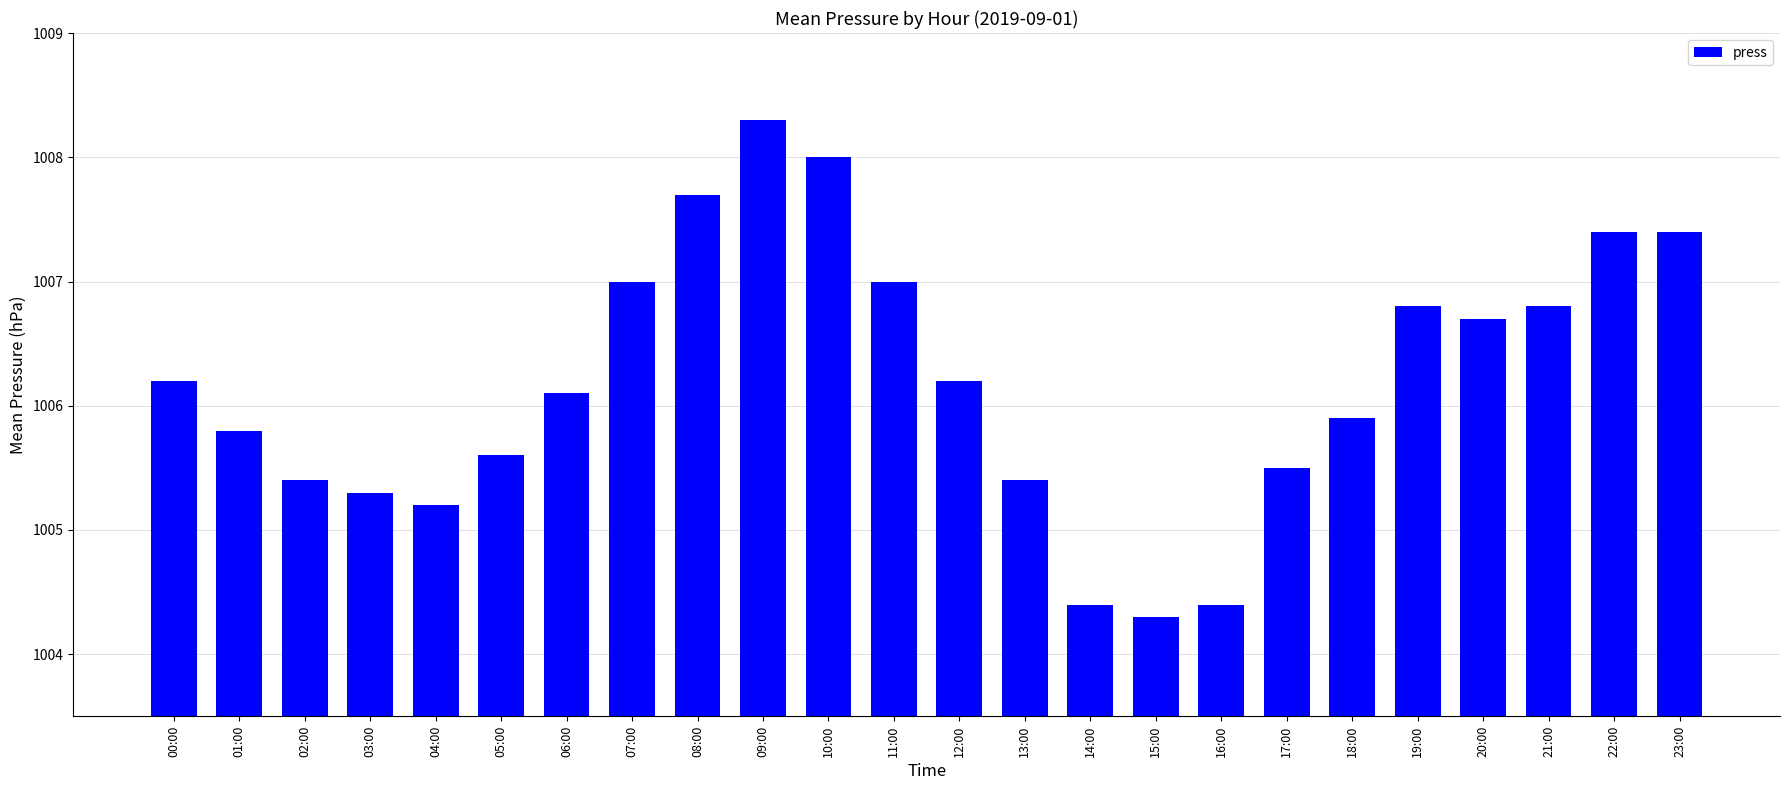

What position from the right is 16:00?

8